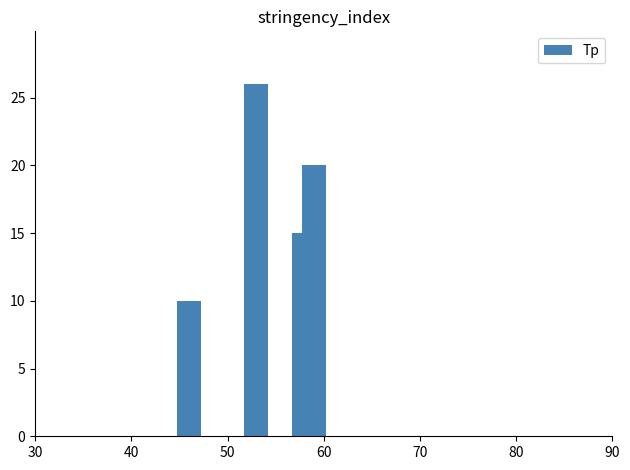

What is the smallest value displayed?

10